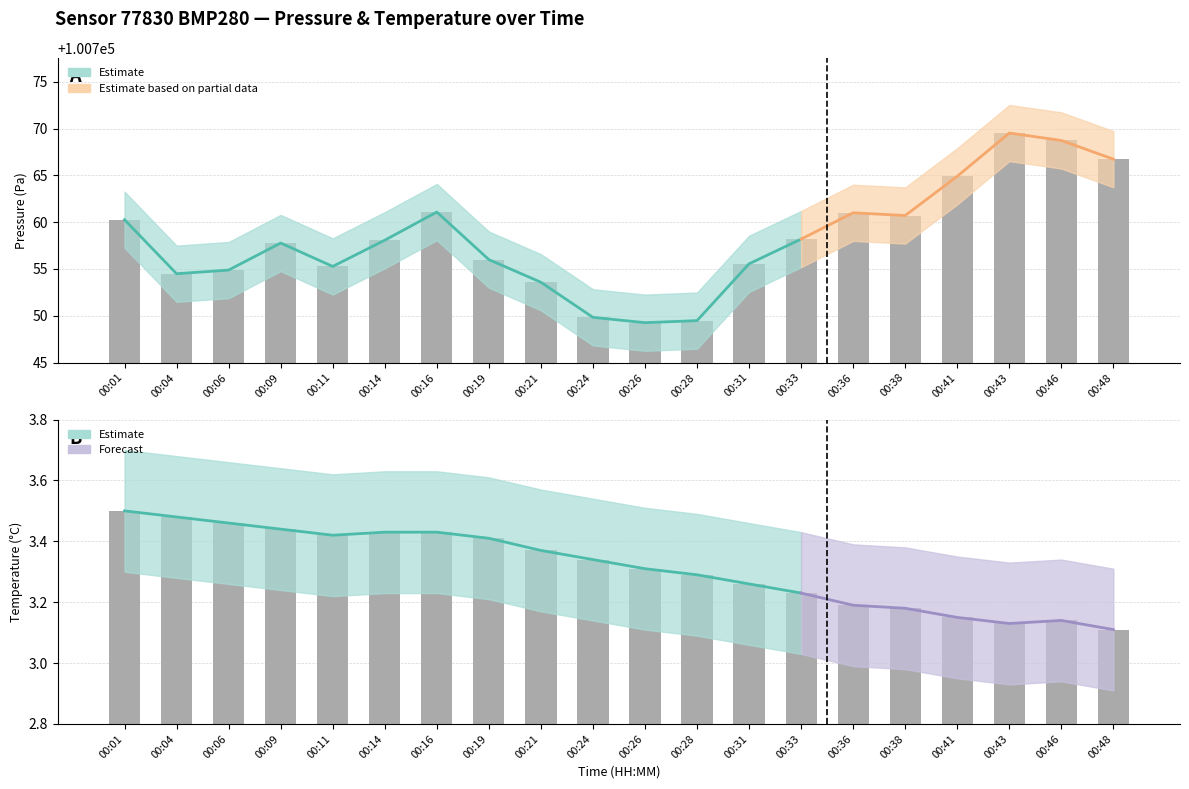

Is the value of temperature at 00:33 greater than the value of temperature_upper at 00:16?

No